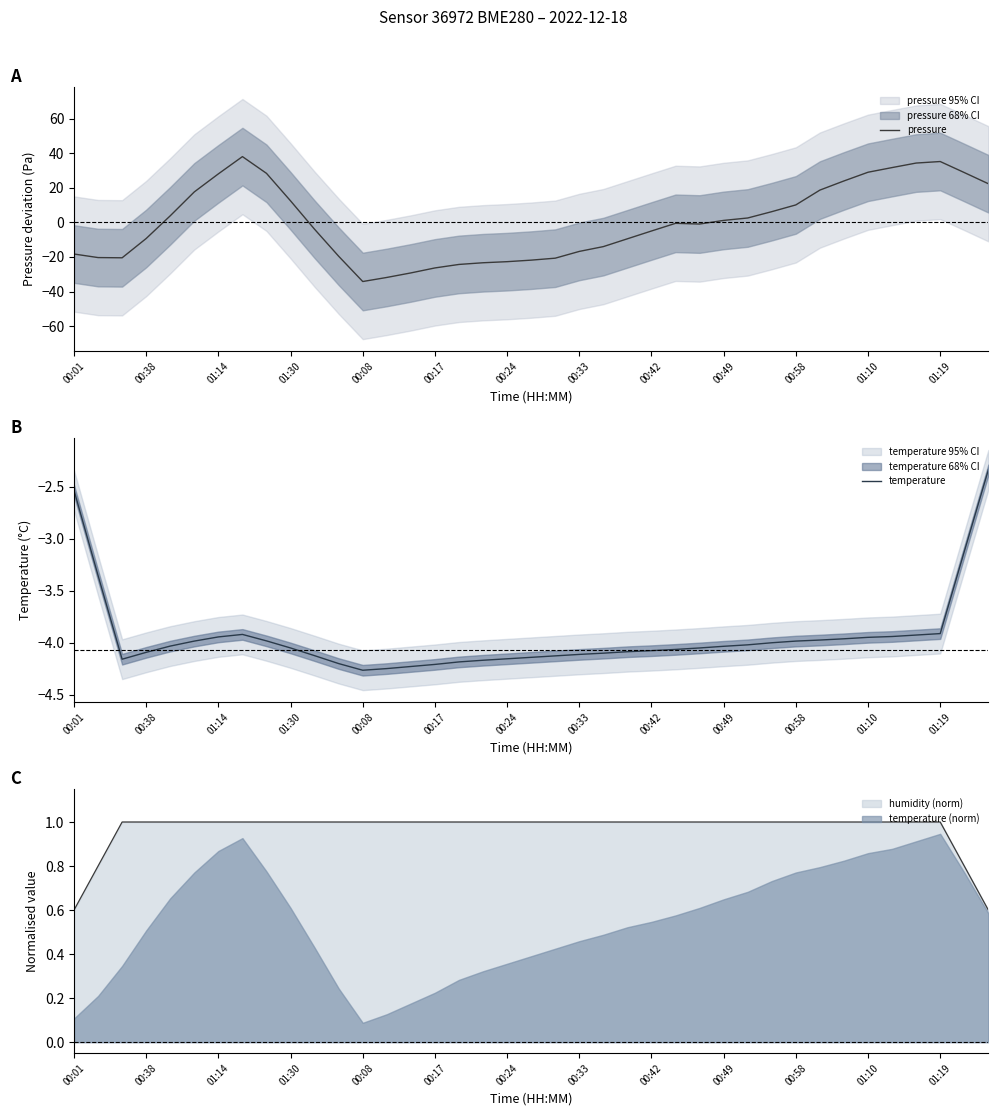

The temperature series shows -1.4 at 00:01. True or false?

False